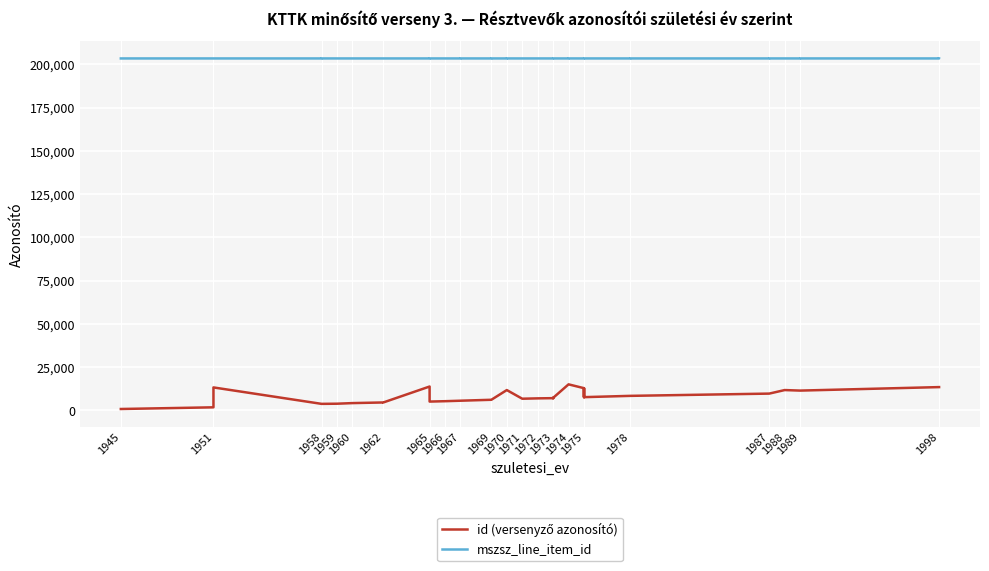

What is the difference between the maximum and second lowest values in the mszsz_line_item_id series?

4